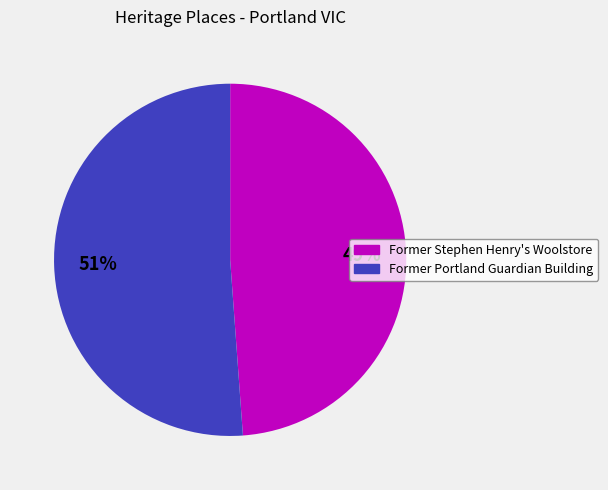

How many slices are in this pie chart?

2